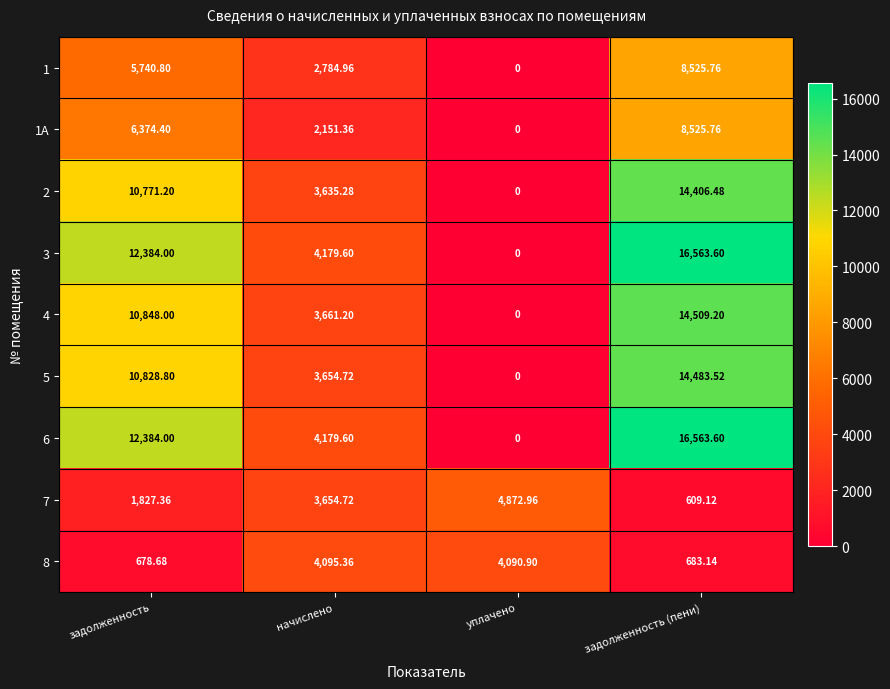

Which label corresponds to the smallest value in the chart?

уплачено